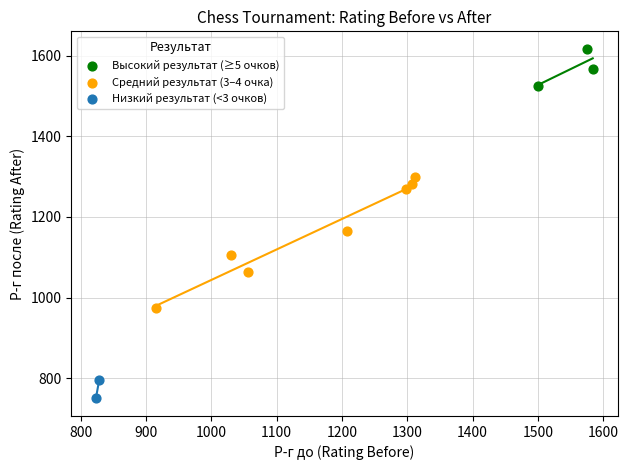

What are all the series names shown in the legend?

Высокий результат (≥5 очков), Средний результат (3–4 очка), Низкий результат (<3 очков)